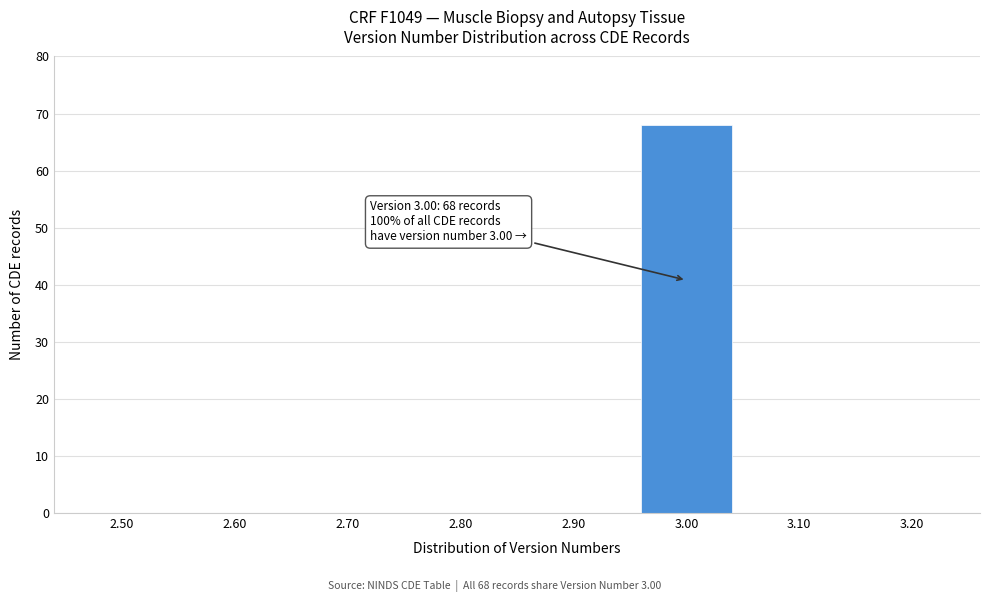

Reading left to right, list all the values displayed in this chart.

2.50=0	2.60=0	2.70=0	2.80=0	2.90=0	3.00=68	3.10=0	3.20=0